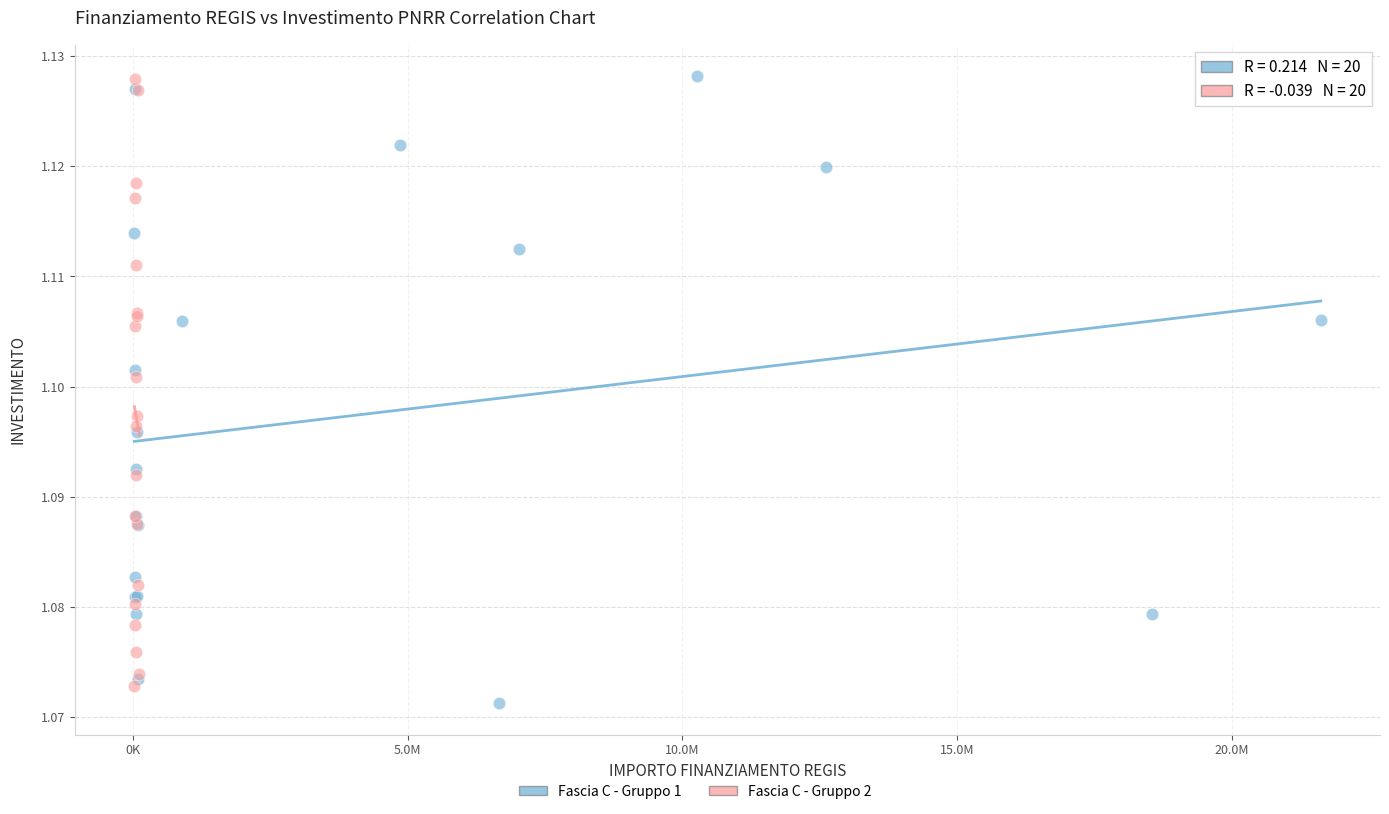

Which series reaches the minimum Y coordinate?

Fascia C - Gruppo 1